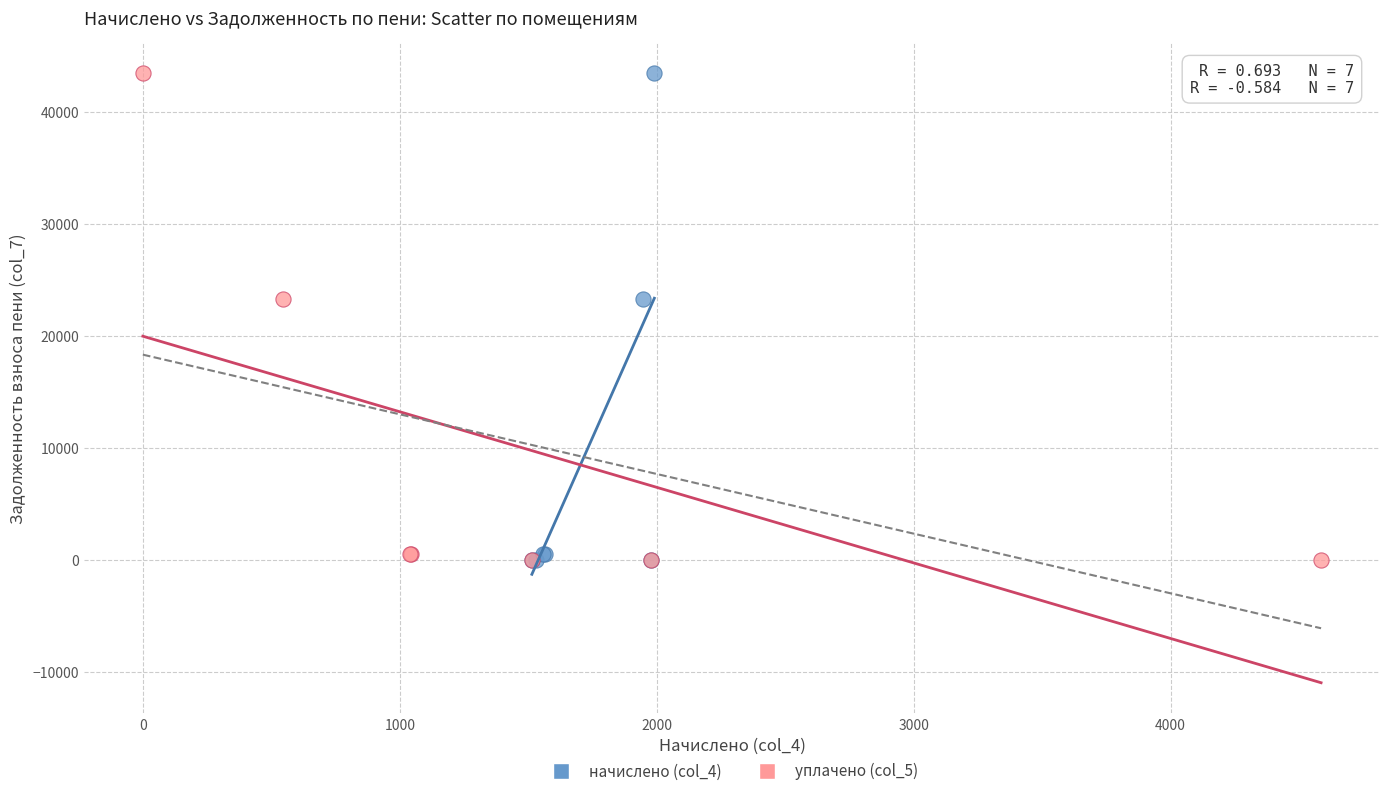

What are all the series names shown in the legend?

начислено (col_4), уплачено (col_5)